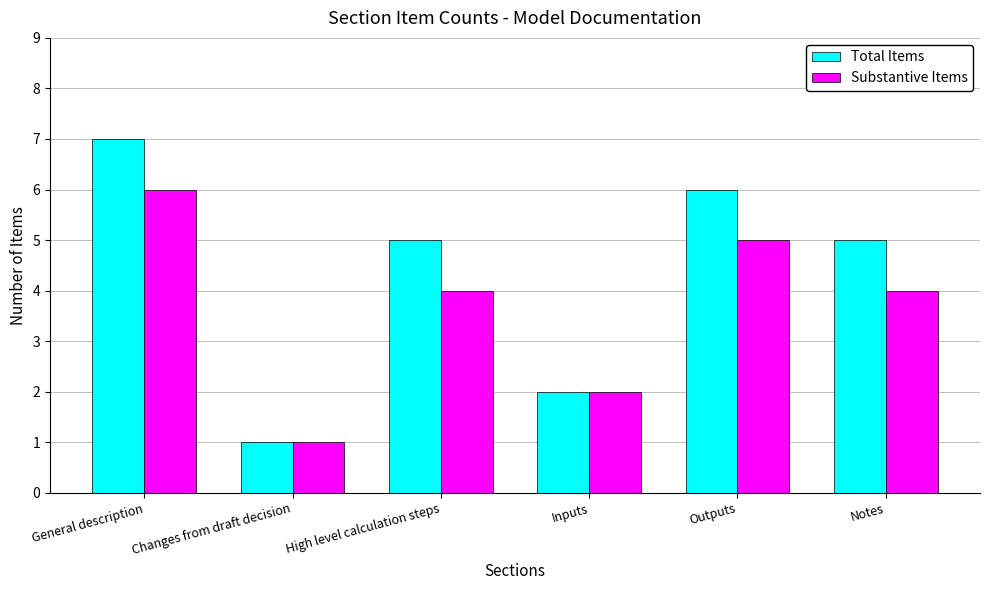

Where does the Substantive Items series first go above 4?

General description